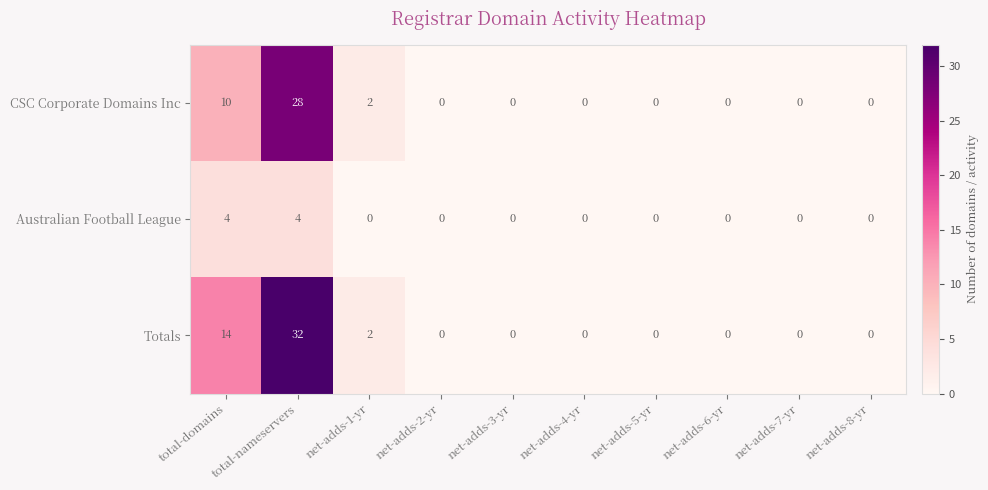

Rank the series by their average value, from lowest to highest.

Australian Football League, CSC Corporate Domains Inc, Totals